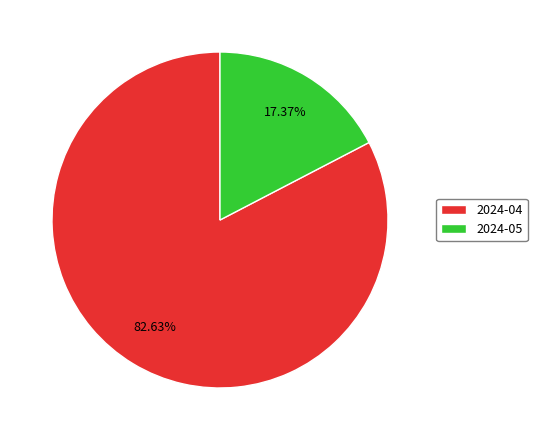

To the nearest percent, what is the difference between the 2024-05 and 2024-04 slice percentages?

65%